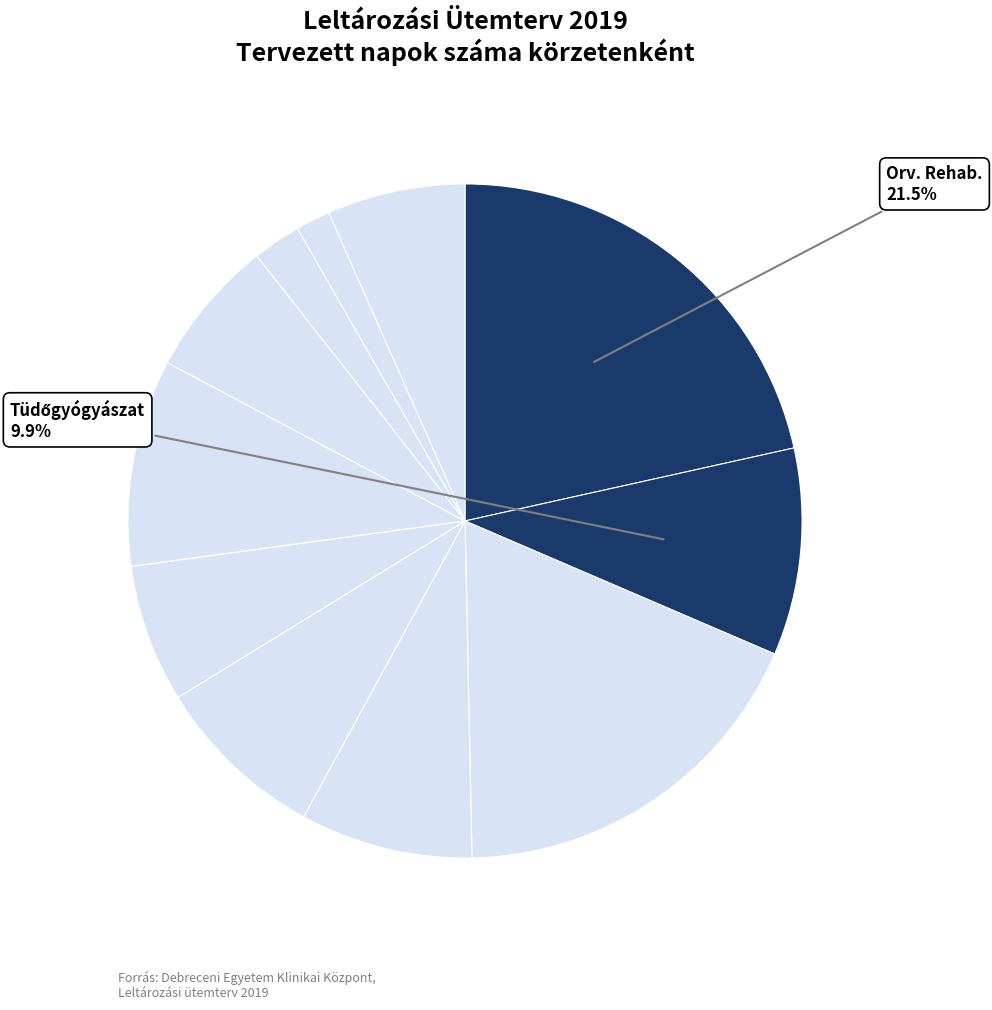

Count the number of slices in the pie.

11